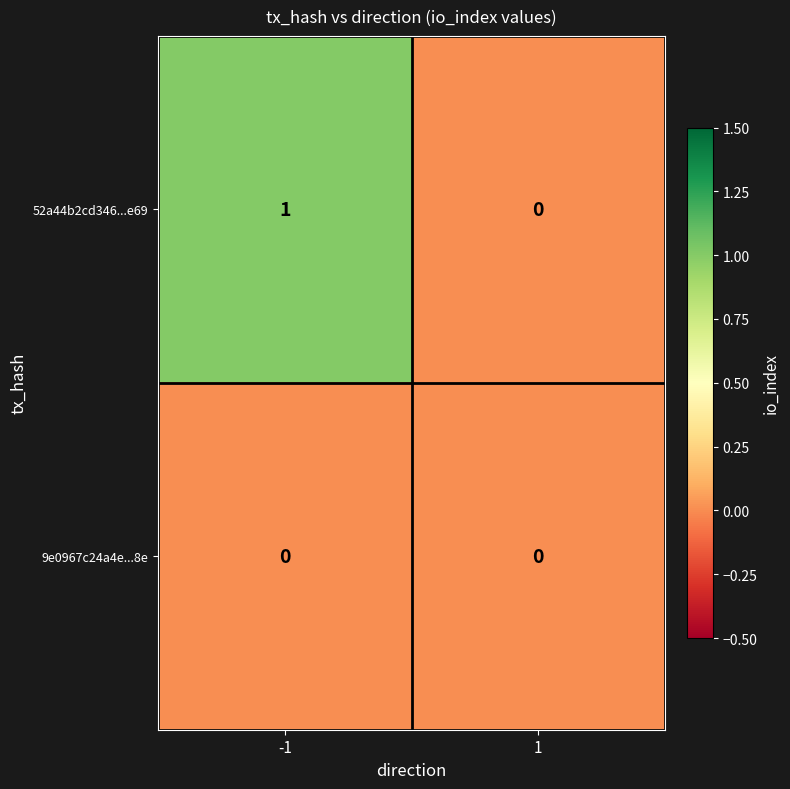

Between -1 and 1, which series saw the biggest shift?

52a44b2cd346...e69